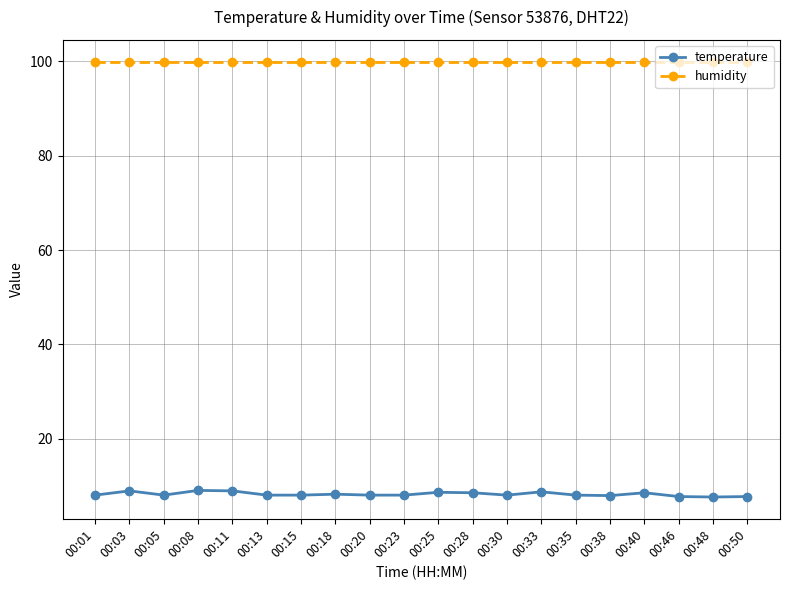

What is the minimum value shown in the chart?

7.7